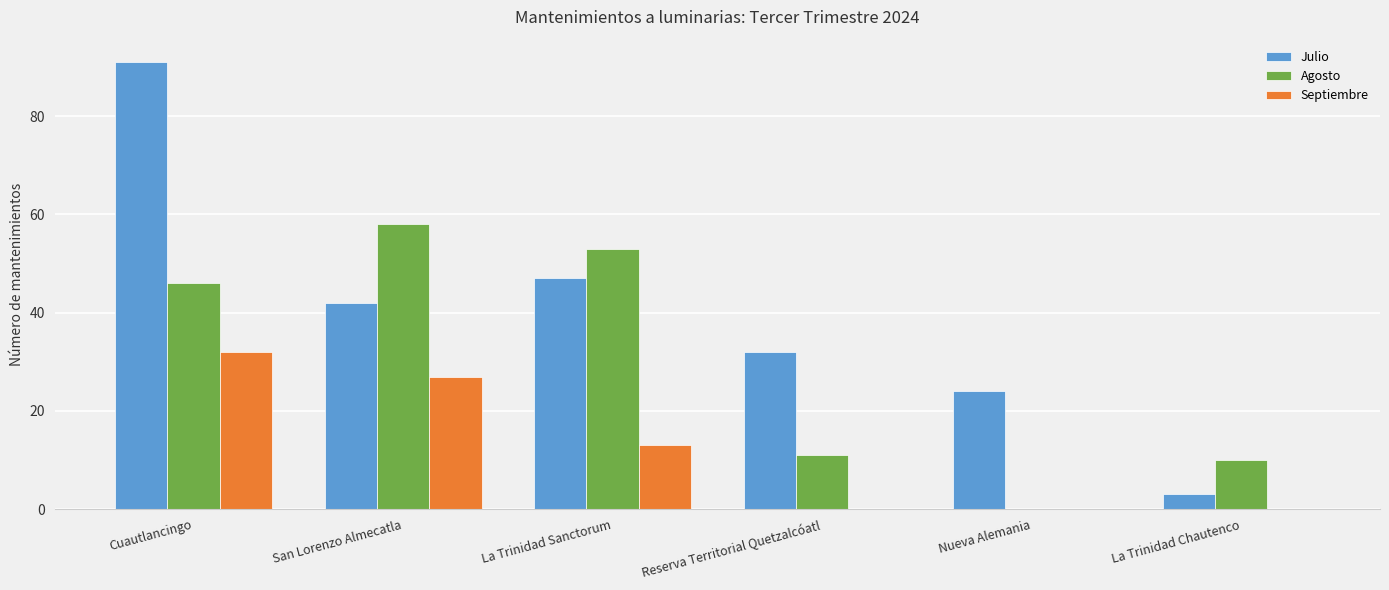

Is the value of Agosto at La Trinidad Chautenco greater than the value of Julio at La Trinidad Chautenco?

Yes